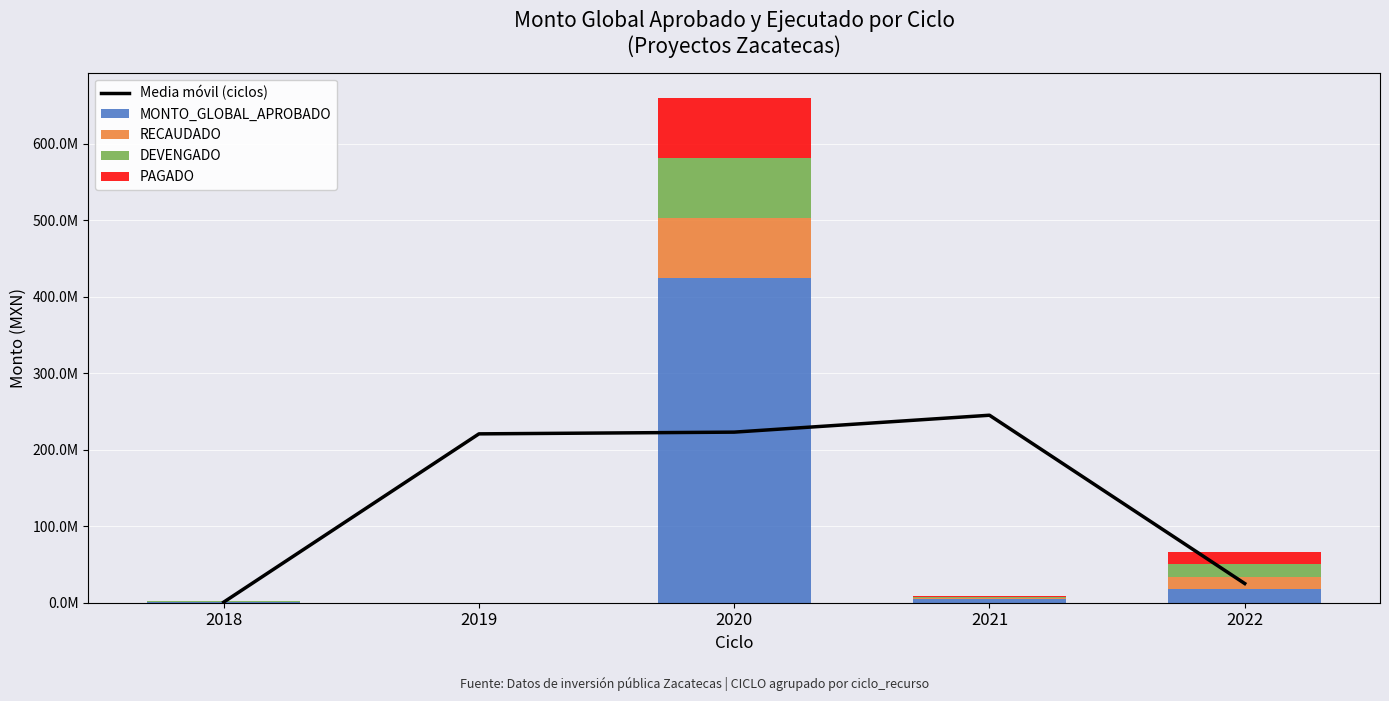

The value of PAGADO at 2022 is 16191474.4. True or false?

True